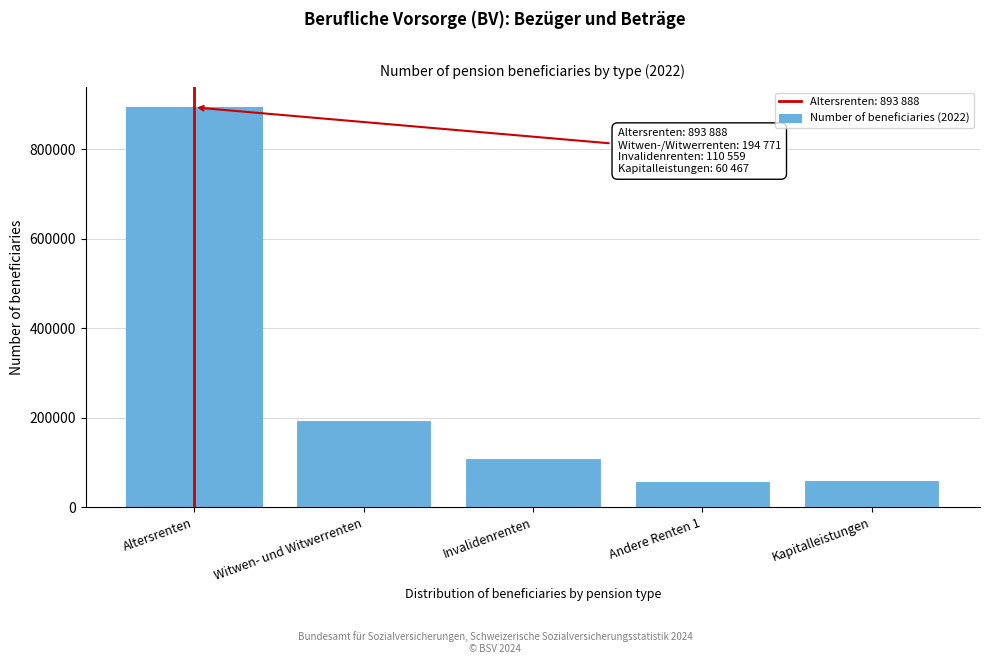

Which label corresponds to the largest value in the chart?

Altersrenten